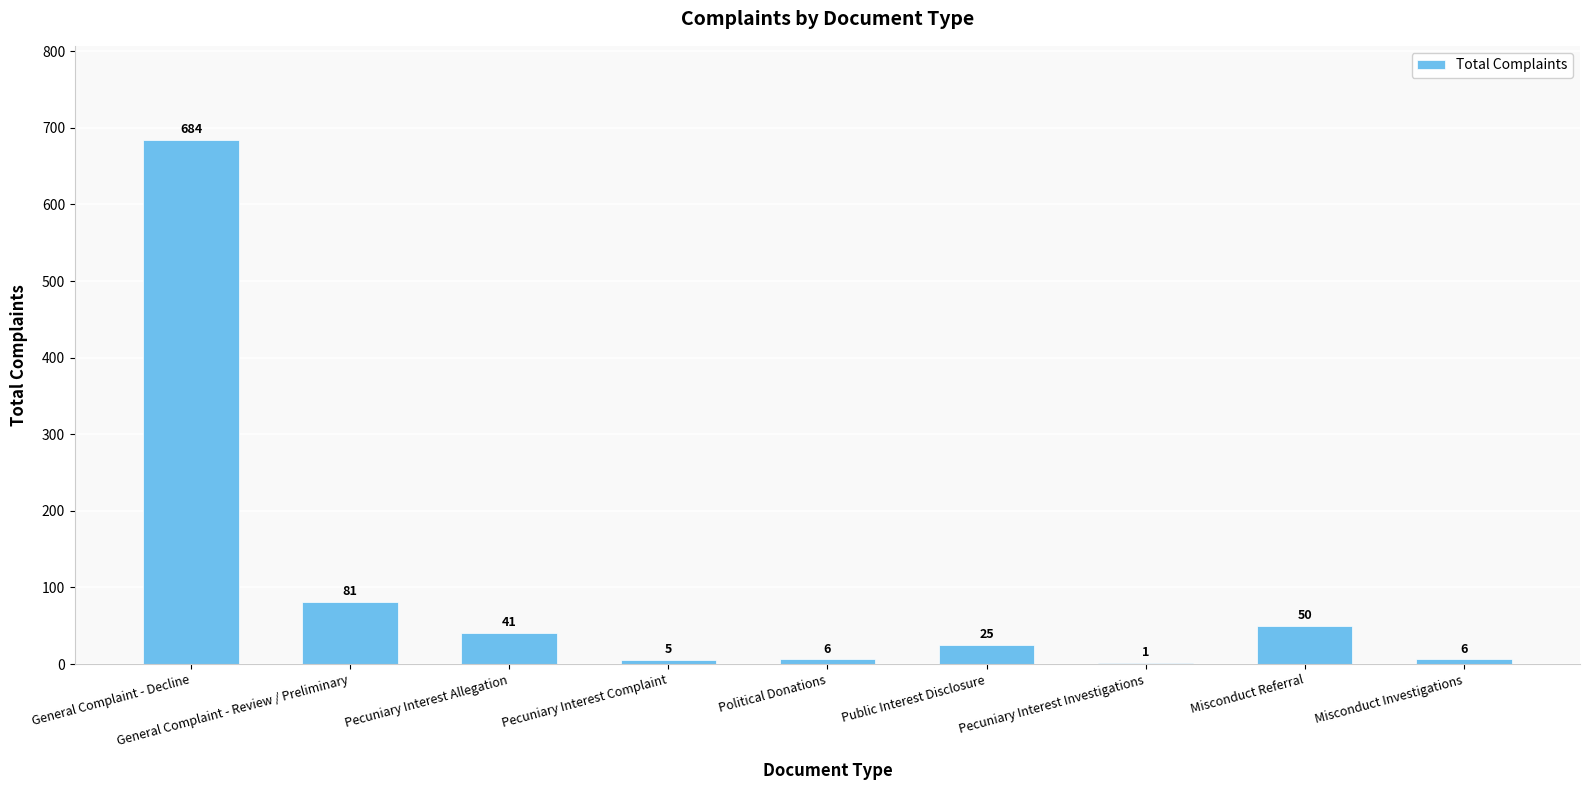

At which label does the data first exceed 25?

General Complaint - Decline